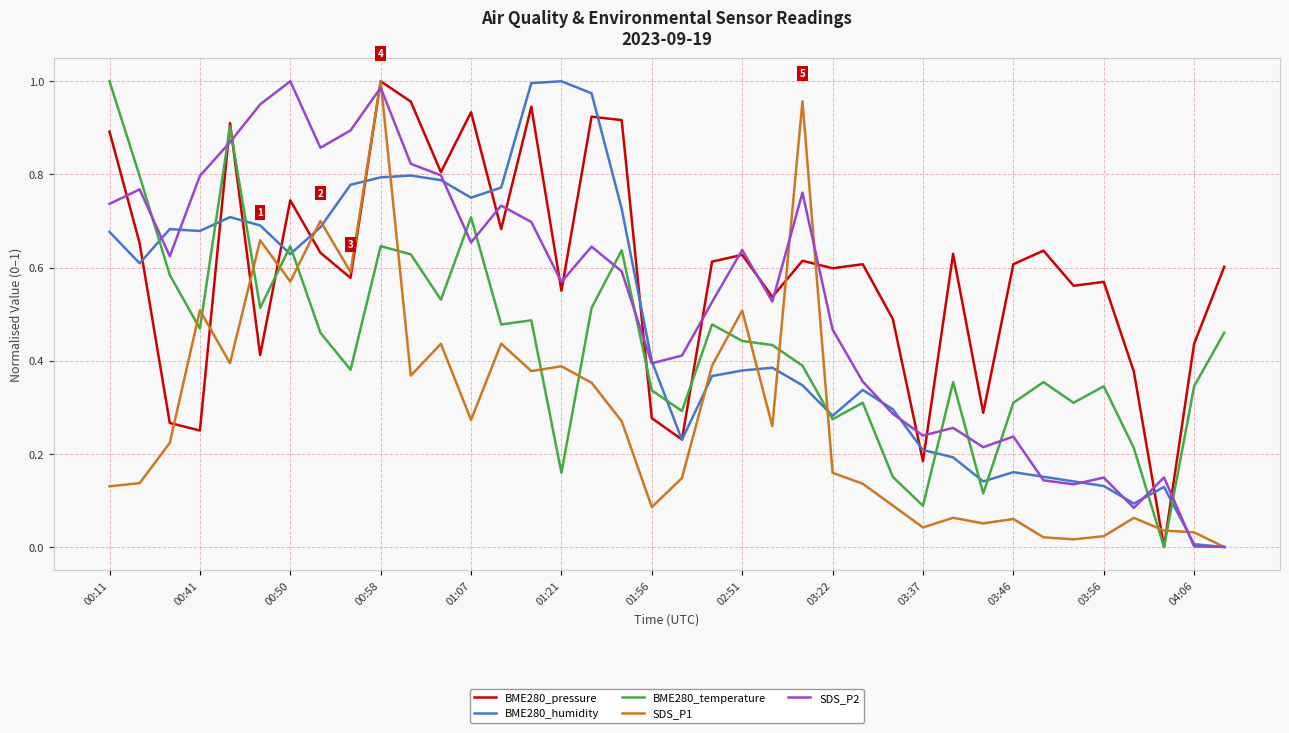

Which series ends up on top after the final intersection of SDS_P2 and BME280_temperature?

BME280_temperature